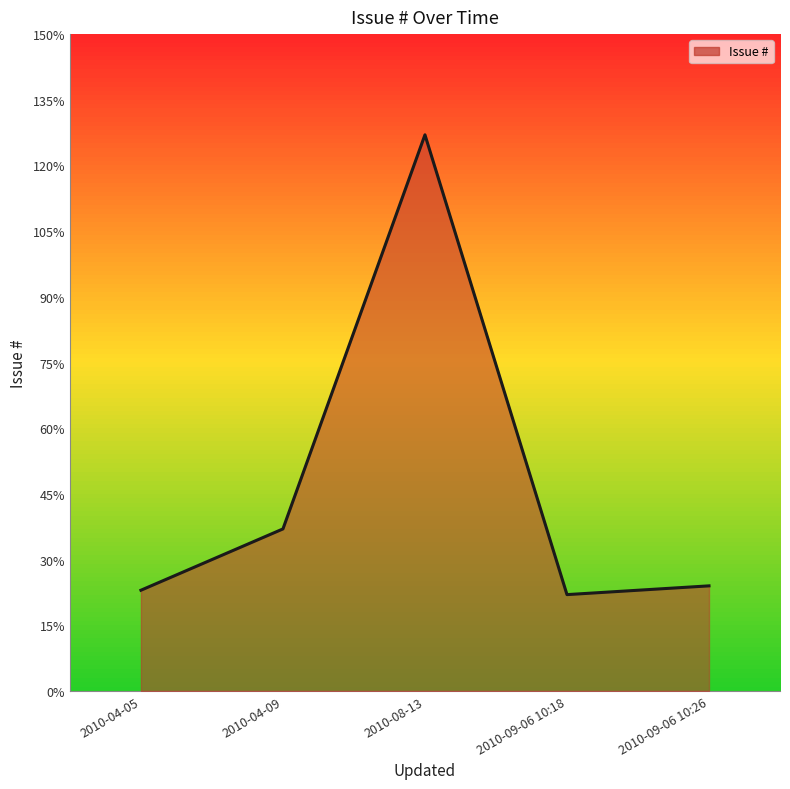

What is the change in value from 2010-04-05 to 2010-09-06 10:26?

+1